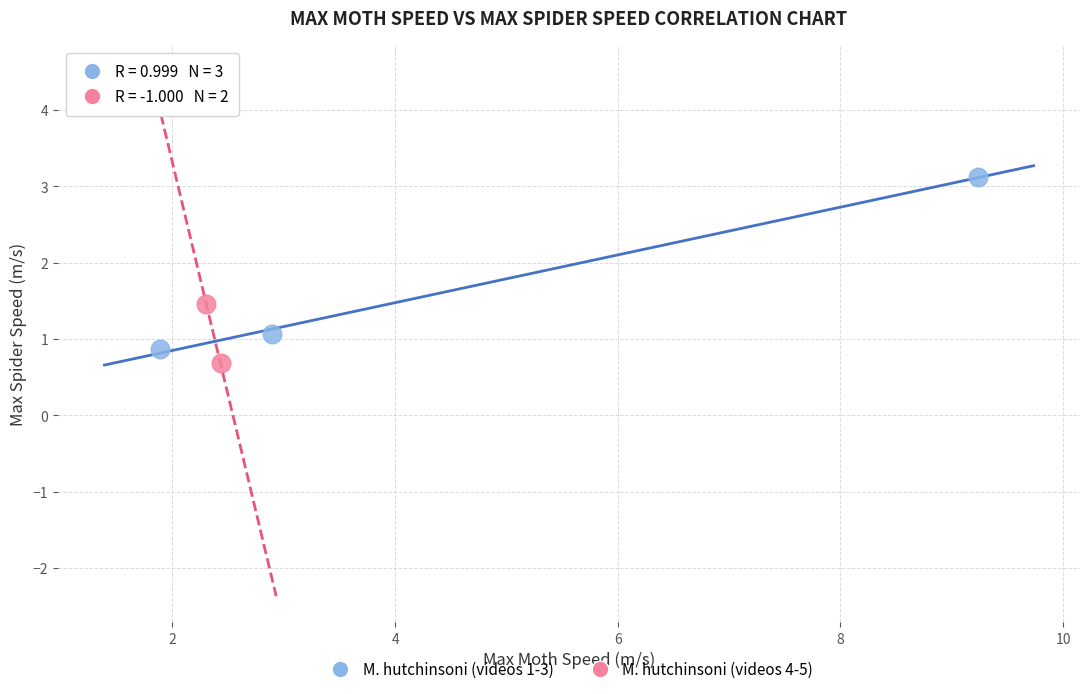

Which series has the widest spread of Y values?

M. hutchinsoni (videos 1-3)